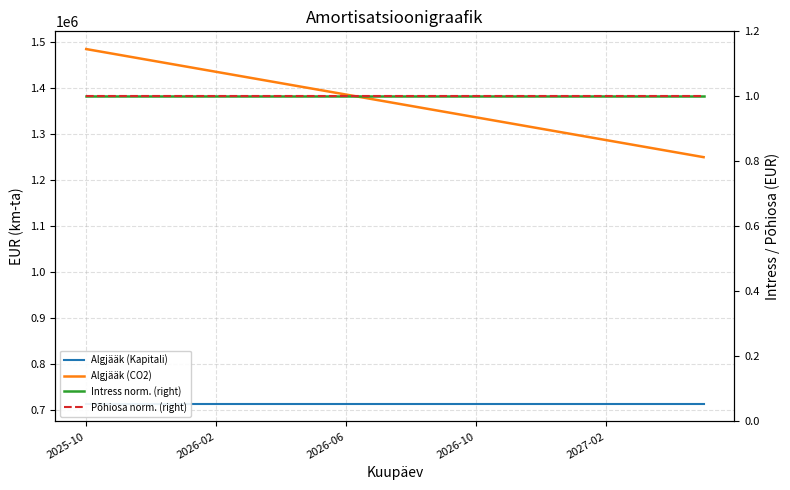

What is the approximate value of Põhiosa norm. (right) at 2026-06?

1.0